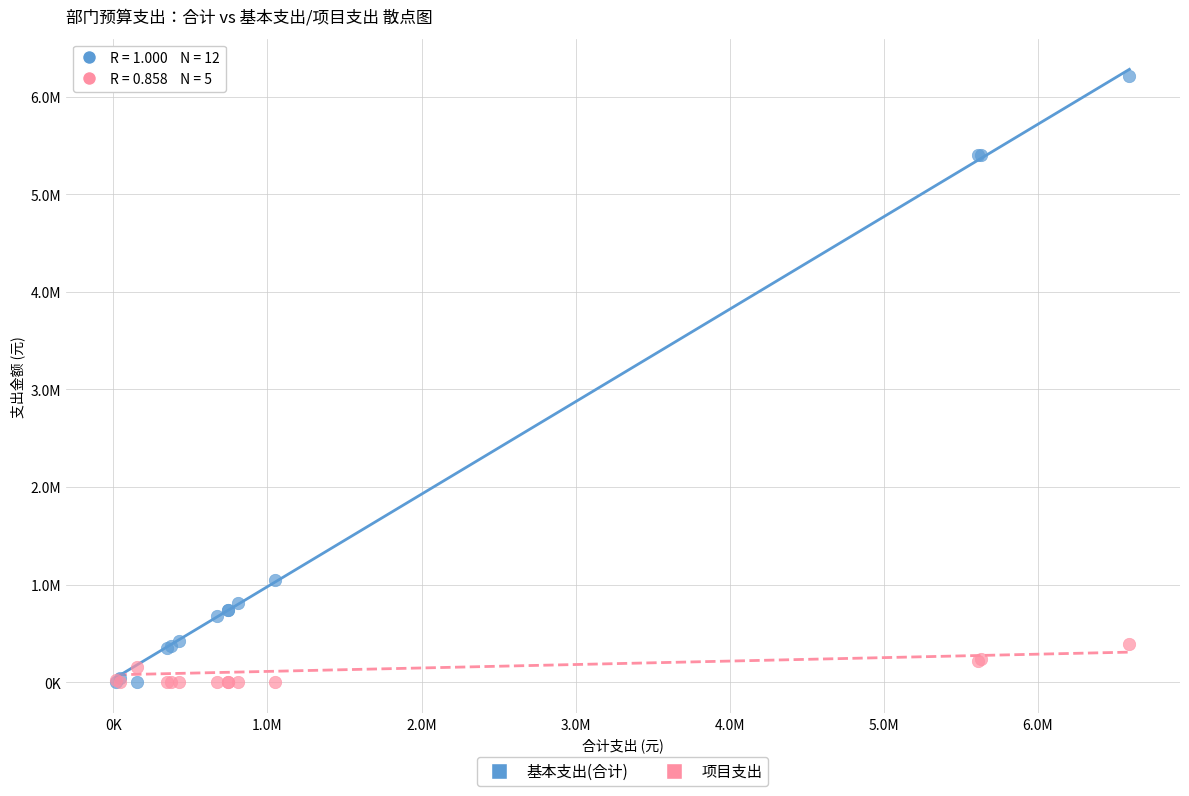

Which series has the widest spread of Y values?

基本支出(合计)